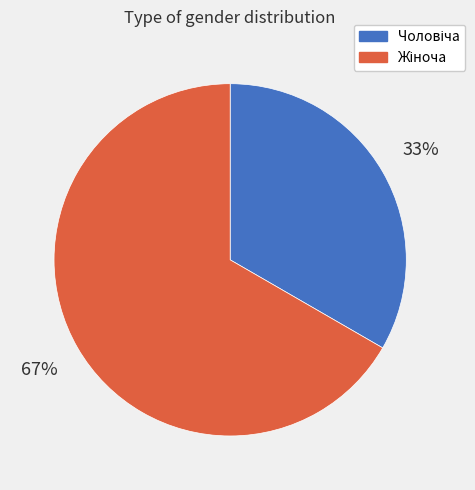

Does any single category account for the majority?

Yes